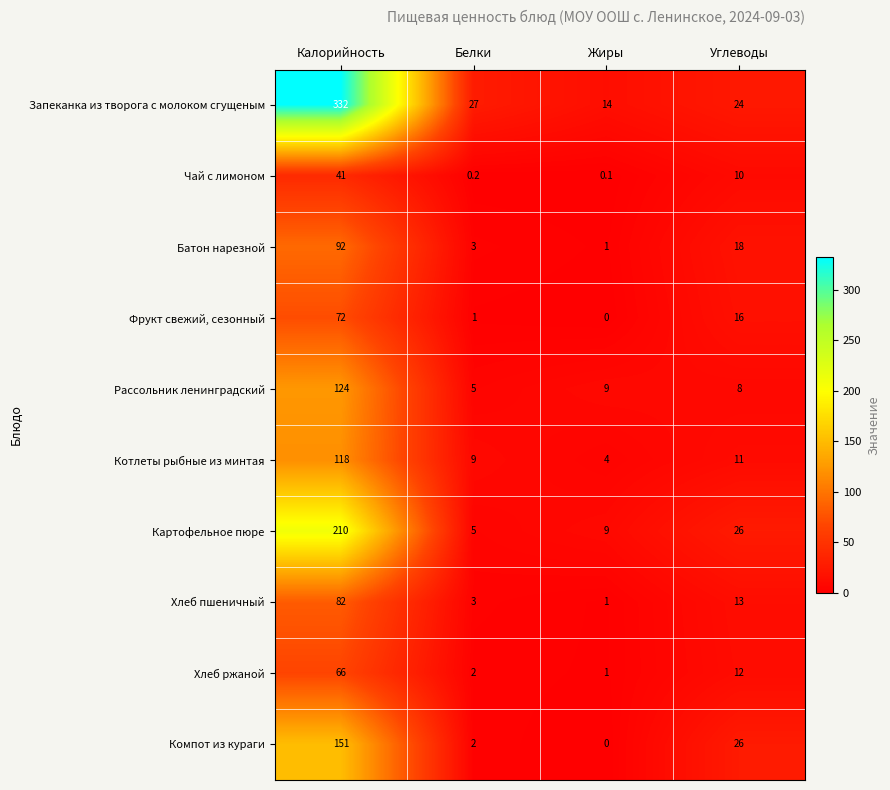

At which category is the sum across all series the highest?

Калорийность